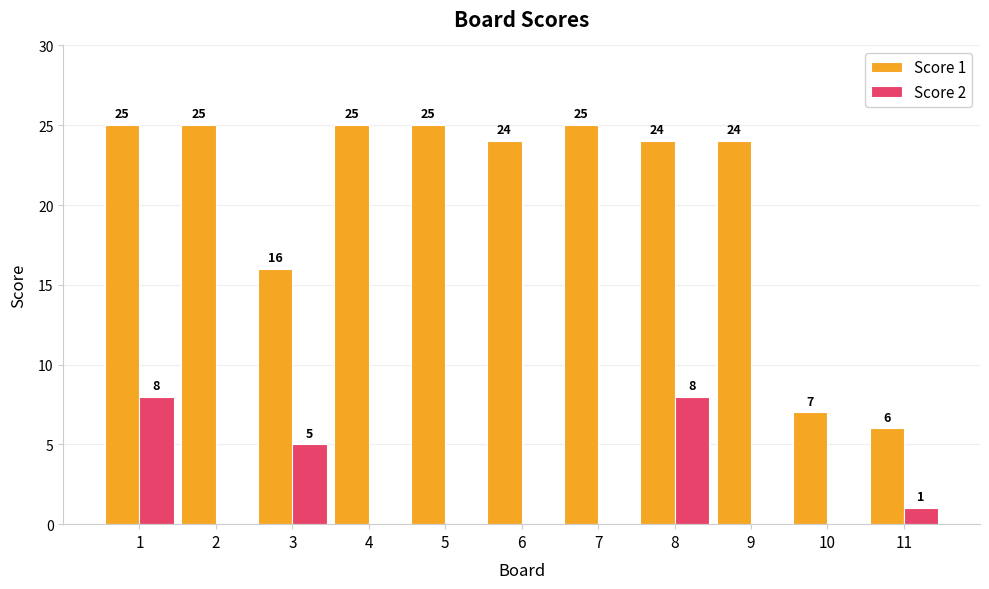

Reading left to right, extract all data points from this chart.

Score 1: 25	25	16	25	25	24	25	24	24	7	6
Score 2: 8	0	5	0	0	0	0	8	0	0	1